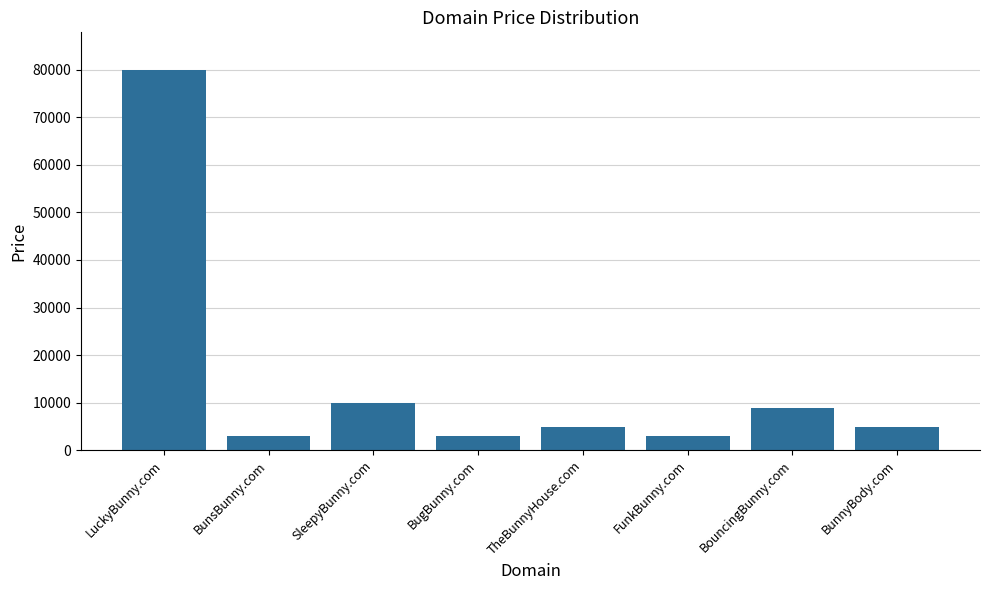

What is the label of the 7th bar from the left?

BouncingBunny.com